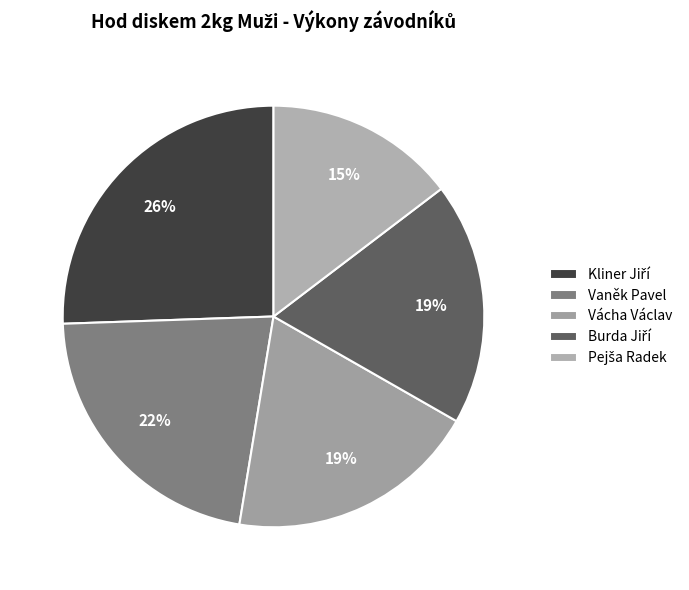

What is the ratio of the value at Vácha Václav to the value at Pejša Radek?

1.3